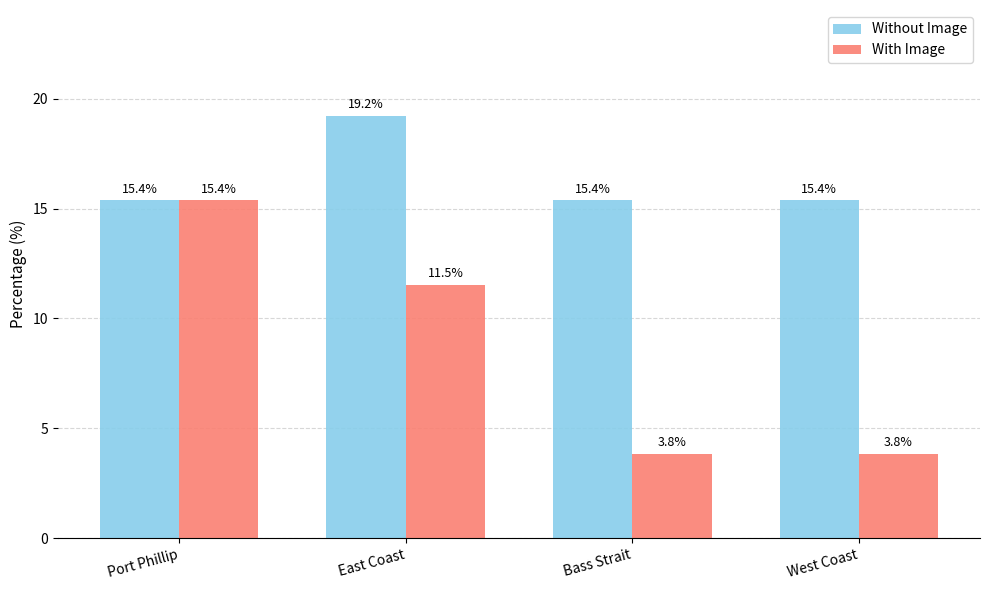

True or false: Without Image has a value of 15.4 at West Coast.

True